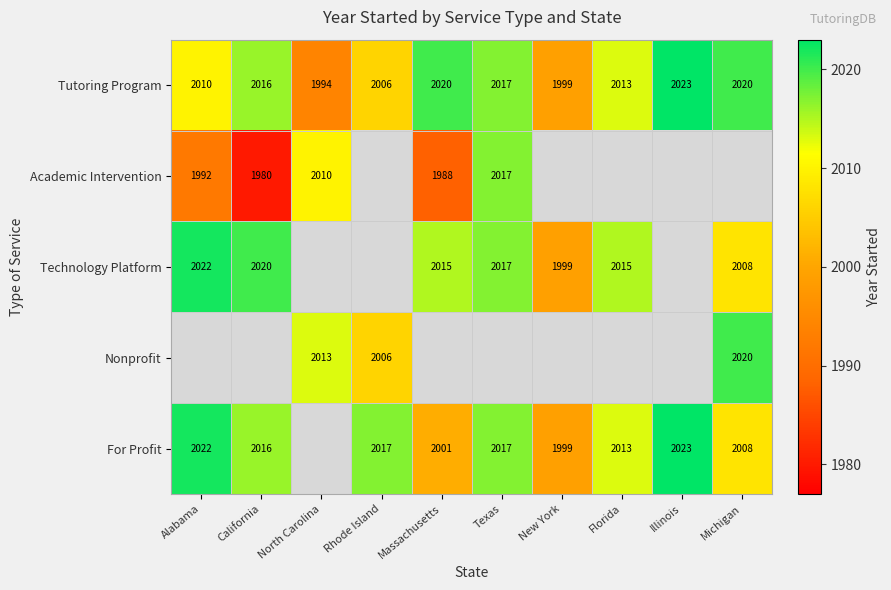

What is the difference between the Technology Platform values at Florida and Michigan?

7